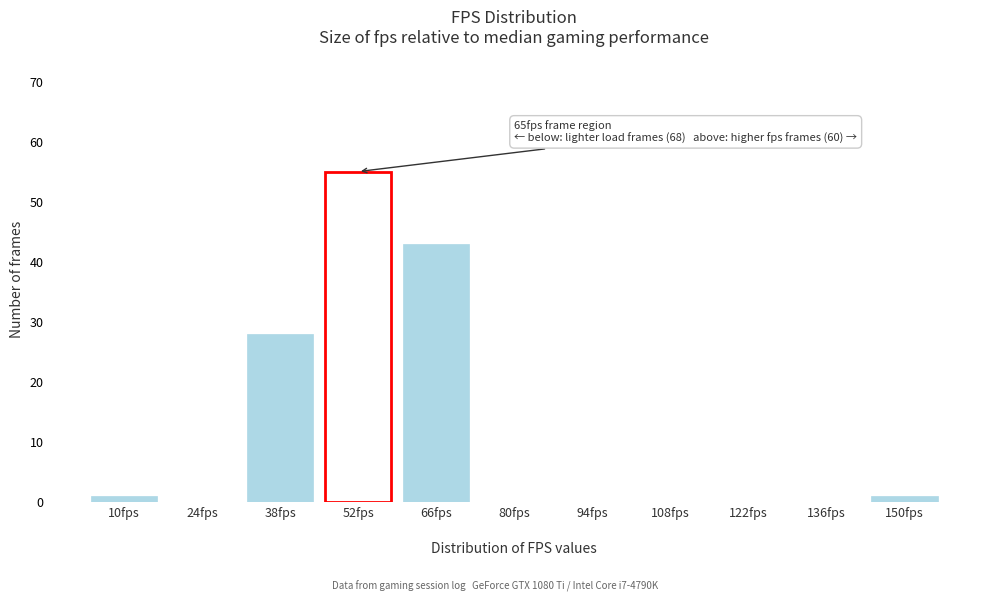

Reading left to right, transcribe all the data shown in this chart.

10fps=1	24fps=0	38fps=28	52fps=55	66fps=43	80fps=0	94fps=0	108fps=0	122fps=0	136fps=0	150fps=1